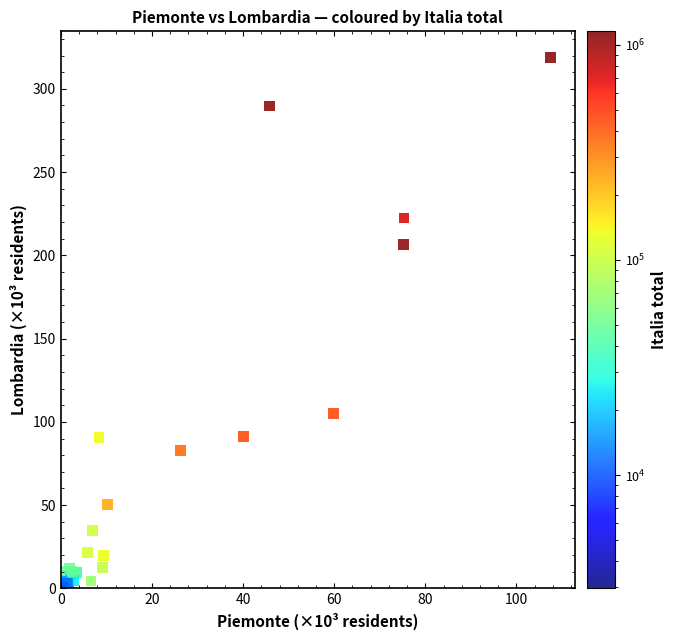

What Y value in the scatter plot is closest to 159?

206.6